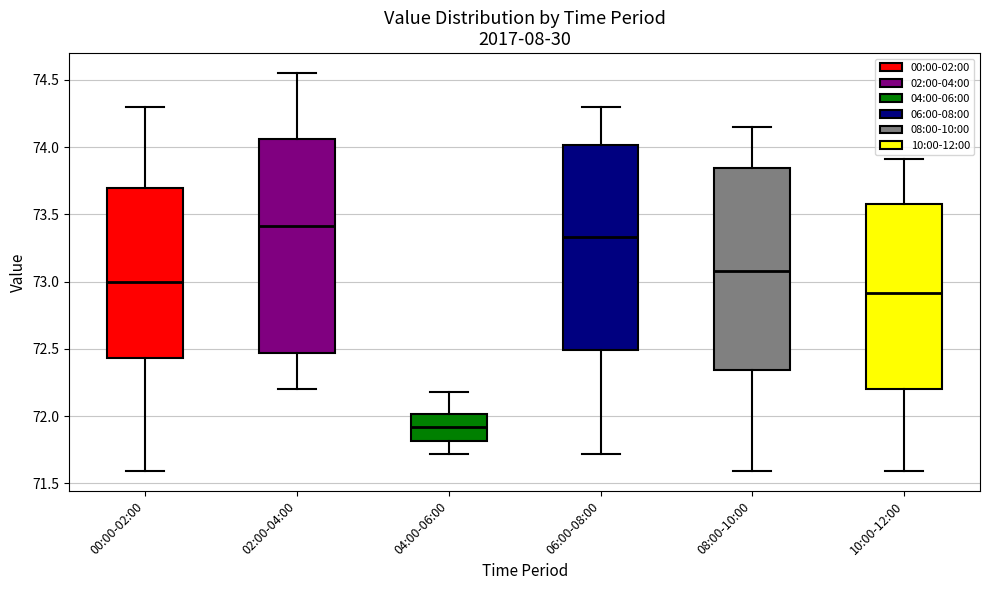

Reading left to right, transcribe this box plot: for each box, give where its median line is, the range the box spans, and where its two whiskers end, as read against the y-axis. The values are not printed on the chart, so give them approximately, as read against the axis.

00:00-02:00: median 73.00, box 72.45 to 73.70, whiskers 71.60 to 74.30
02:00-04:00: median 73.40, box 72.45 to 74.05, whiskers 72.20 to 74.55
04:00-06:00: median 71.90, box 71.80 to 72.00, whiskers 71.70 to 72.20
06:00-08:00: median 73.35, box 72.50 to 74.00, whiskers 71.70 to 74.30
08:00-10:00: median 73.10, box 72.35 to 73.85, whiskers 71.60 to 74.15
10:00-12:00: median 72.90, box 72.20 to 73.60, whiskers 71.60 to 73.90